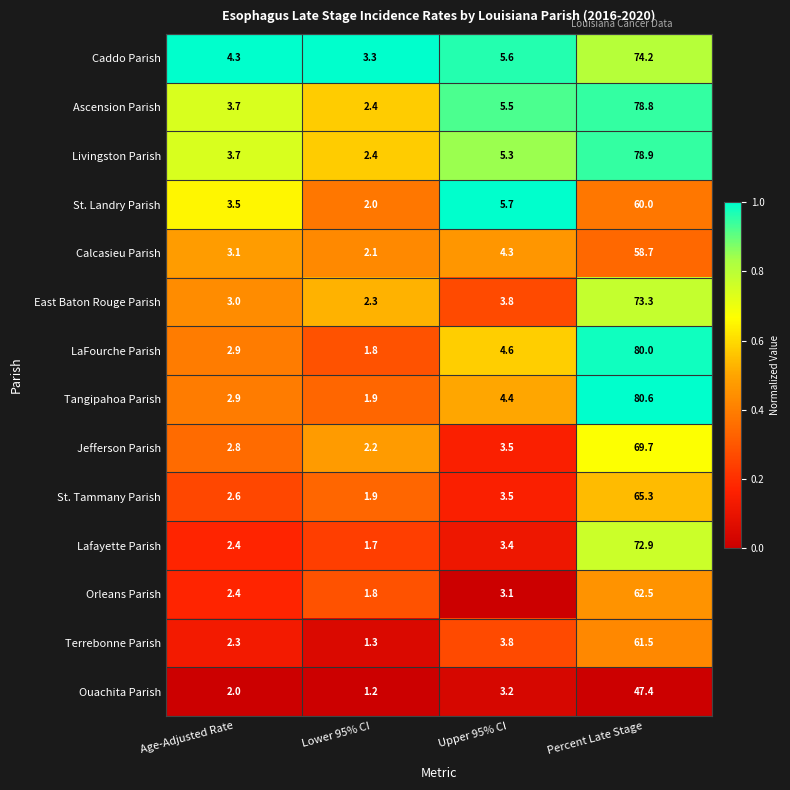

List the series in order of their peak value, highest first.

Tangipahoa Parish, LaFourche Parish, Livingston Parish, Ascension Parish, Caddo Parish, East Baton Rouge Parish, Lafayette Parish, Jefferson Parish, St. Tammany Parish, Orleans Parish, Terrebonne Parish, St. Landry Parish, Calcasieu Parish, Ouachita Parish